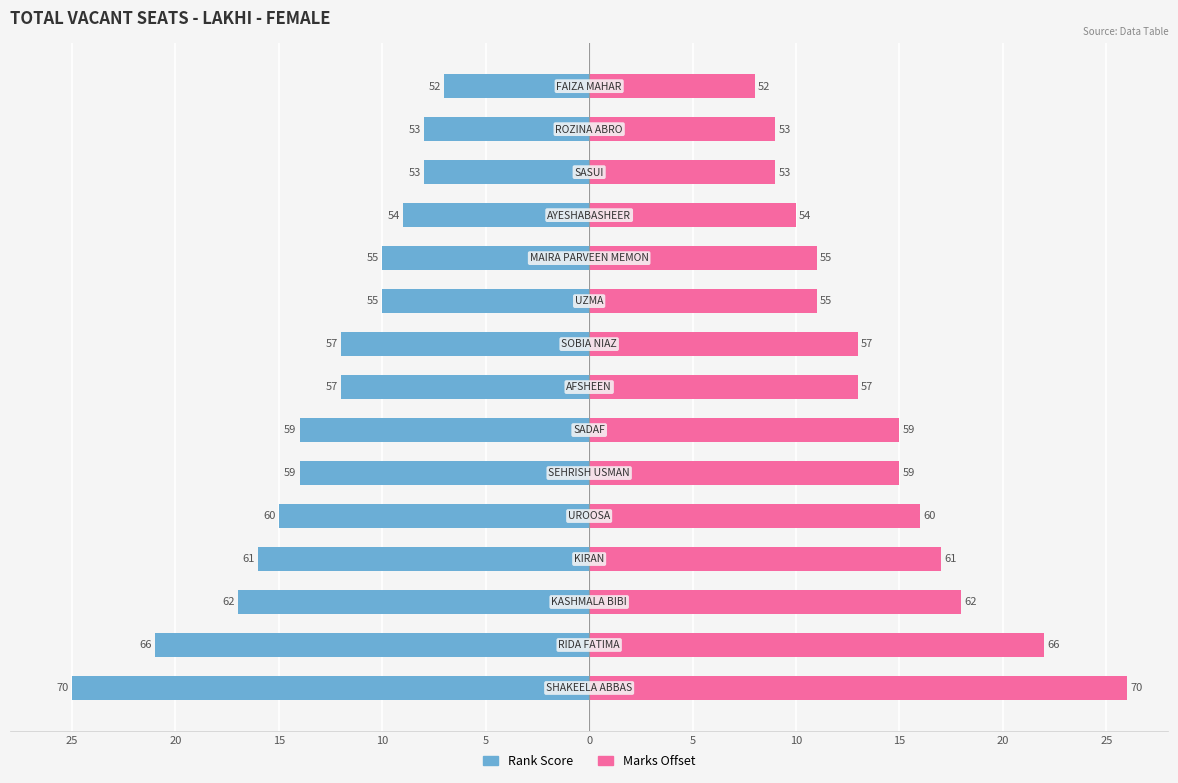

What is the maximum value shown in the chart?

26